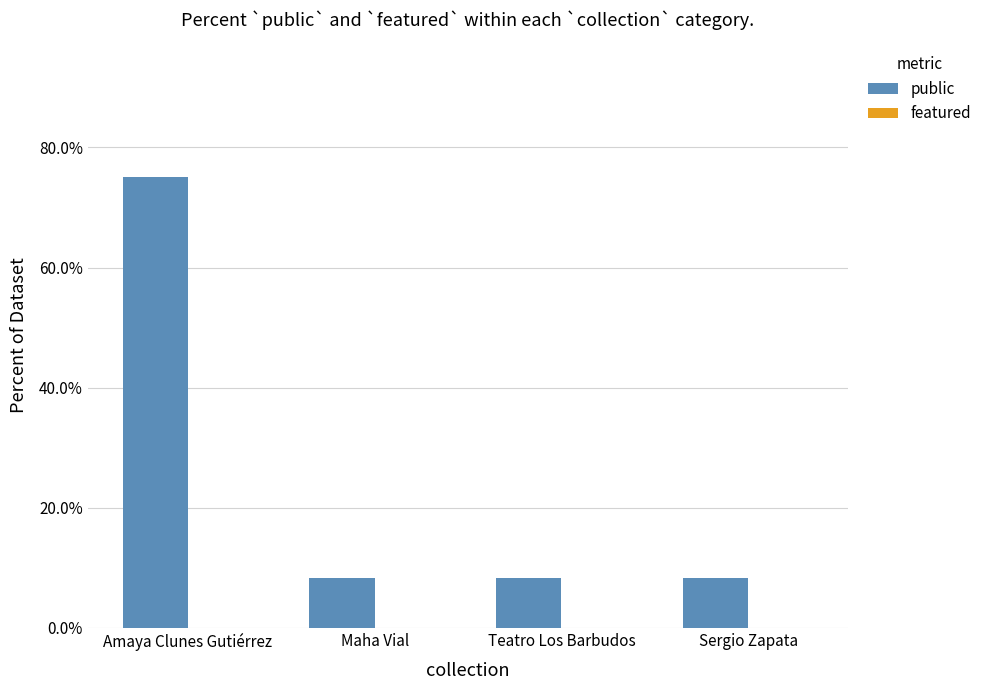

What position from the right is Teatro Los Barbudos?

2